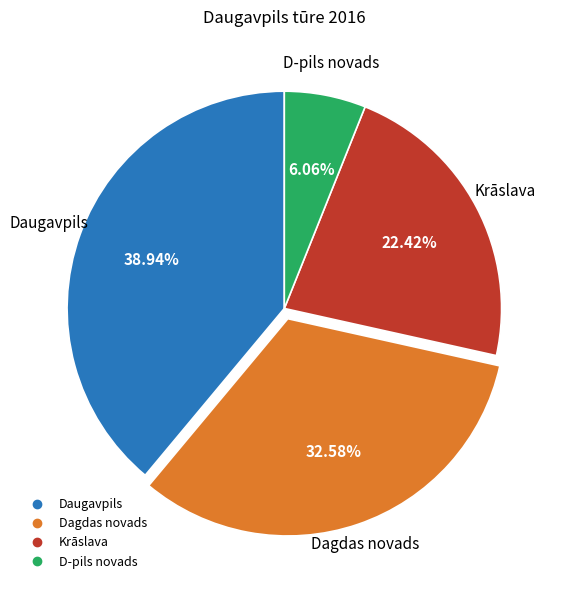

Count the number of slices in the pie.

4